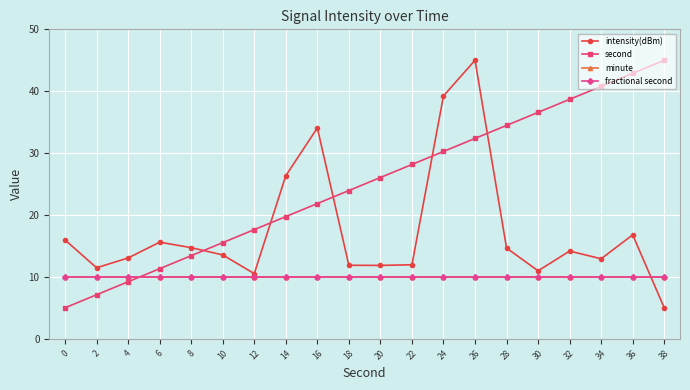

Does the chart have visible grid lines?

Yes